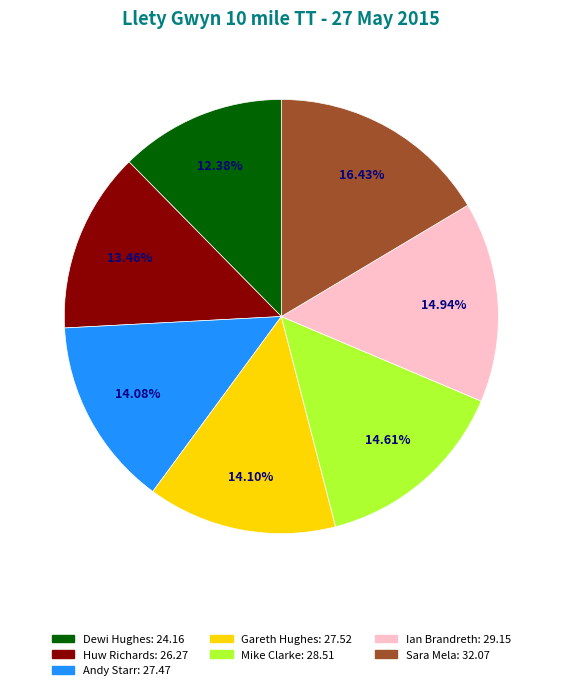

What is the smallest slice in the pie chart?

Dewi Hughes